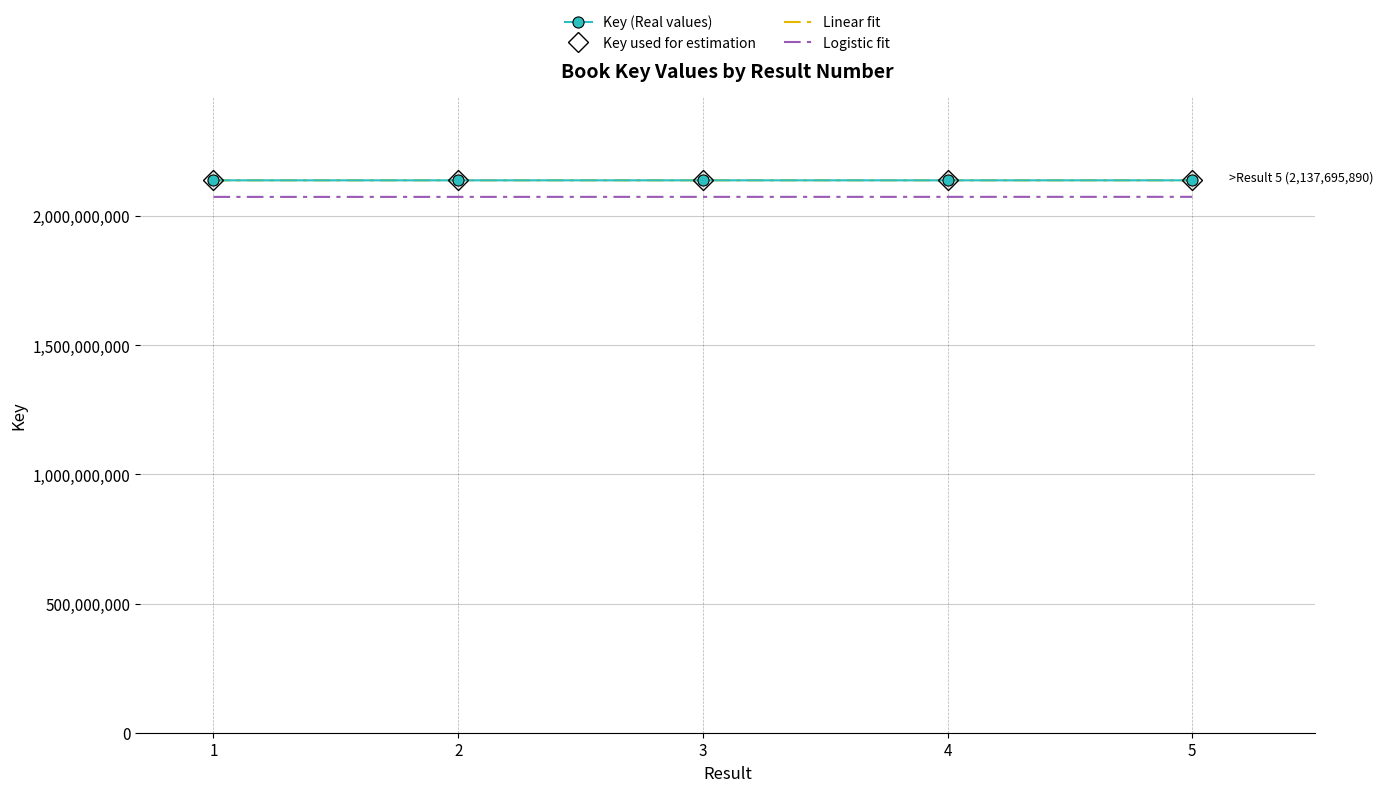

At how many categories does at least one series exceed 2126938564?

5